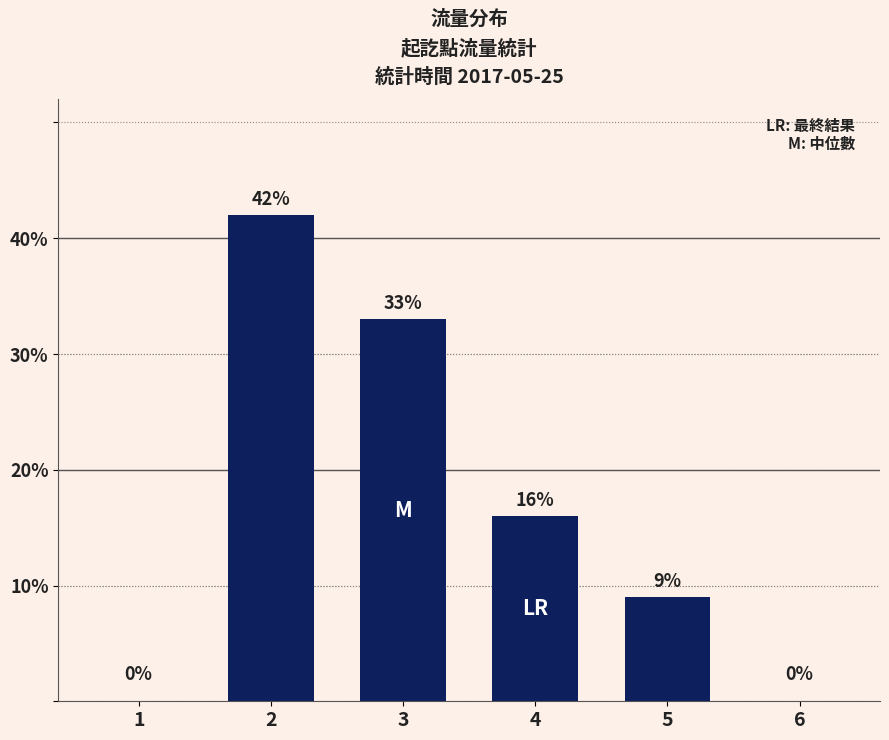

Reading left to right, what are all the values shown in this chart?

1=0	2=42	3=33	4=16	5=9	6=0